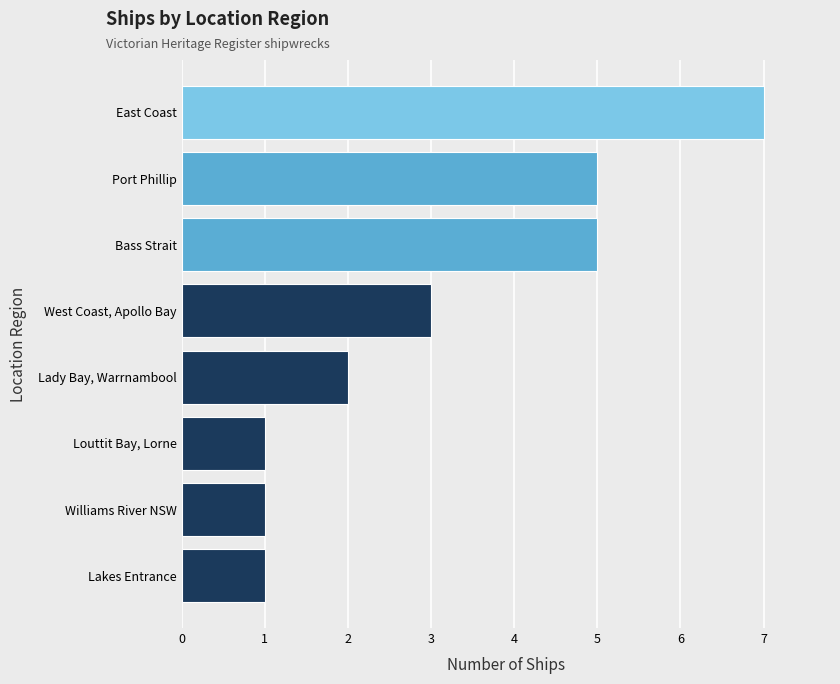

What is the difference between the second highest and minimum values?

4